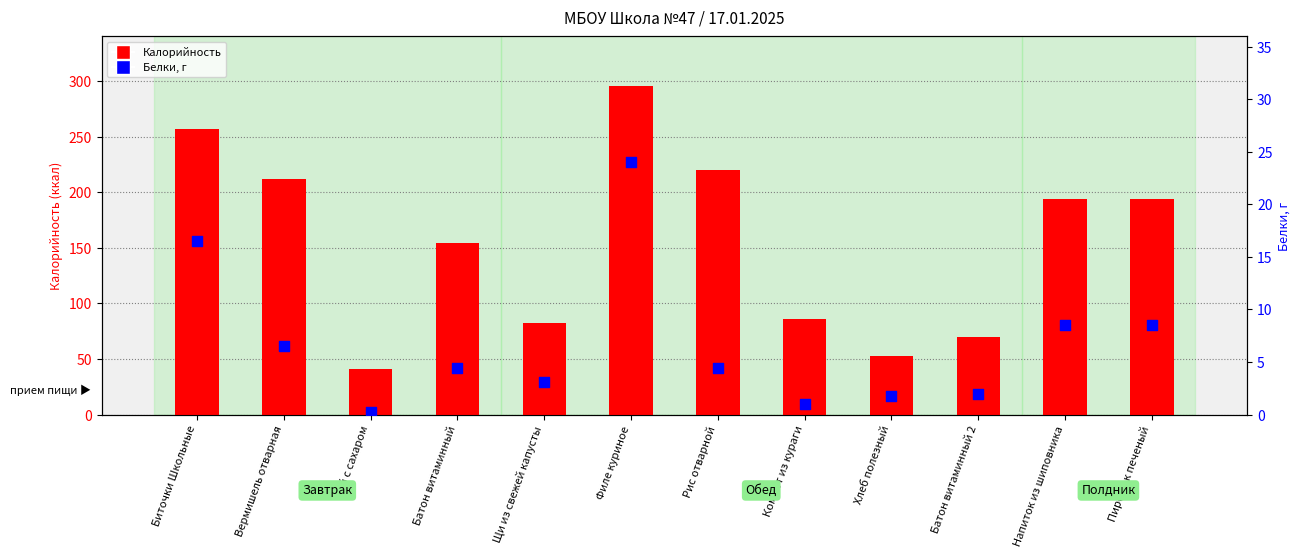

At how many categories does at least one series exceed 233?

2